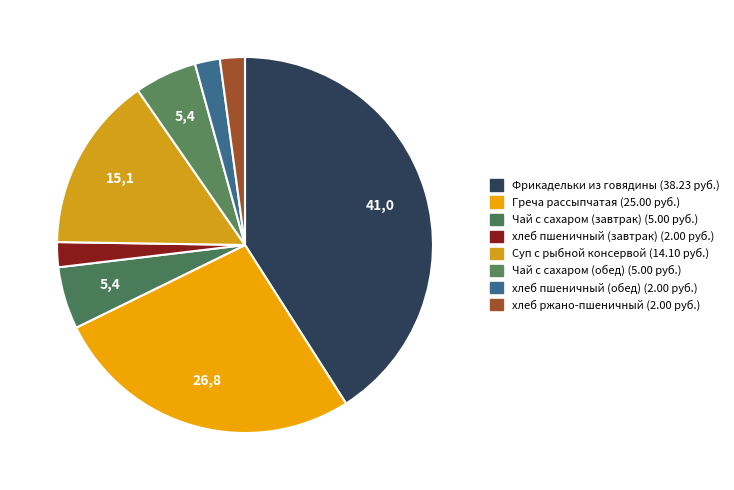

How many segments does this pie chart have?

8